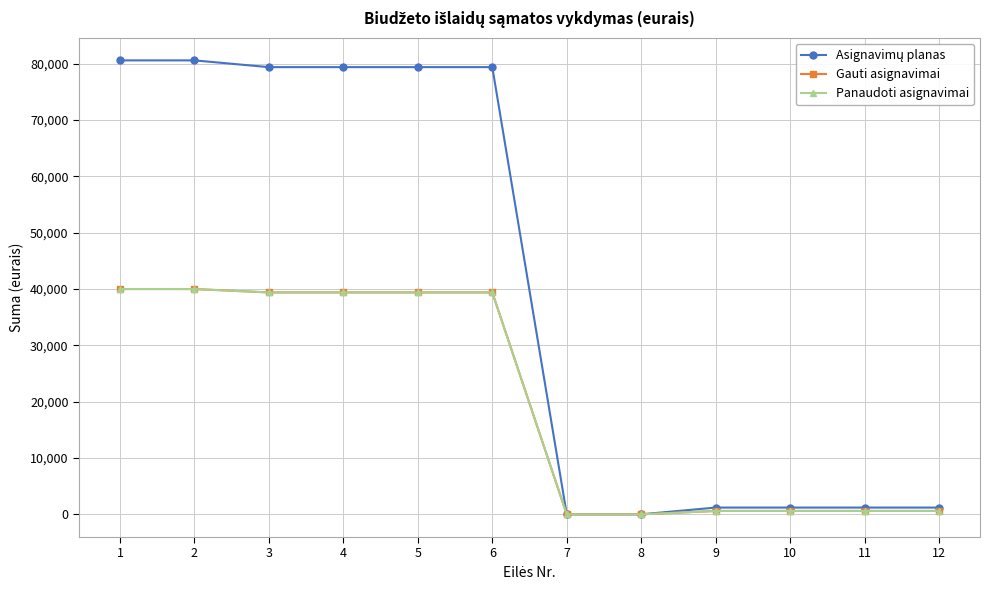

True or false: Gauti asignavimai has more than 1 points higher than both neighbors.

False